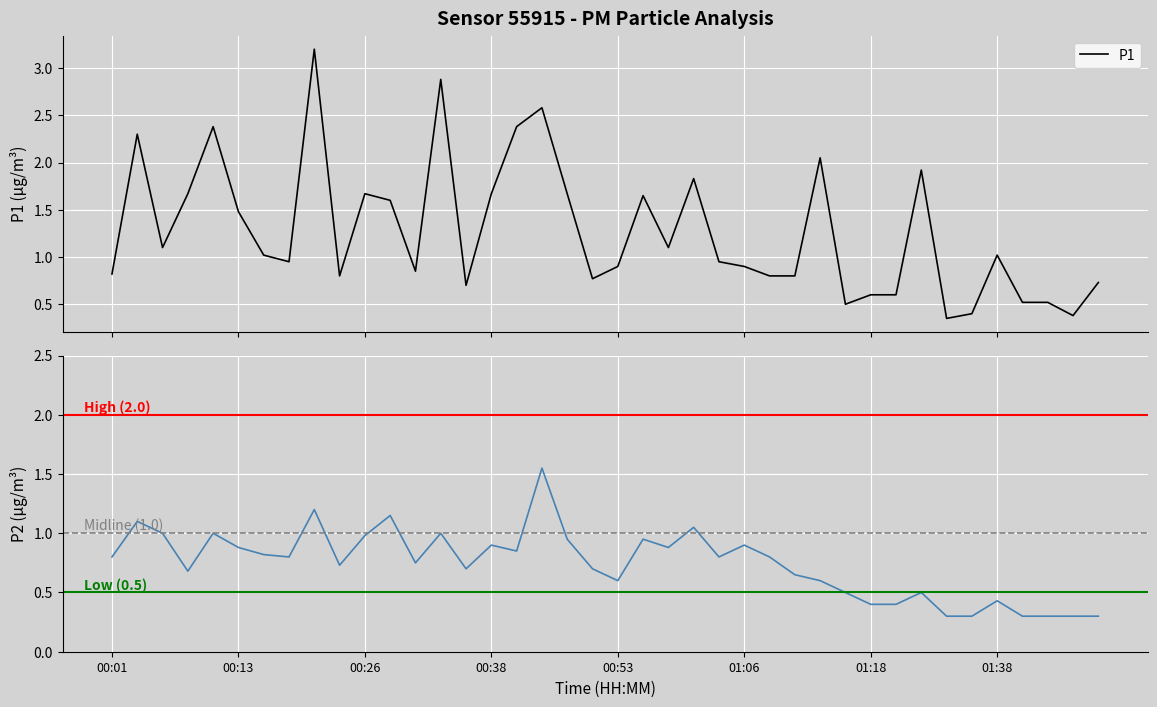

What is the label of the 5th point from the left?

00:11